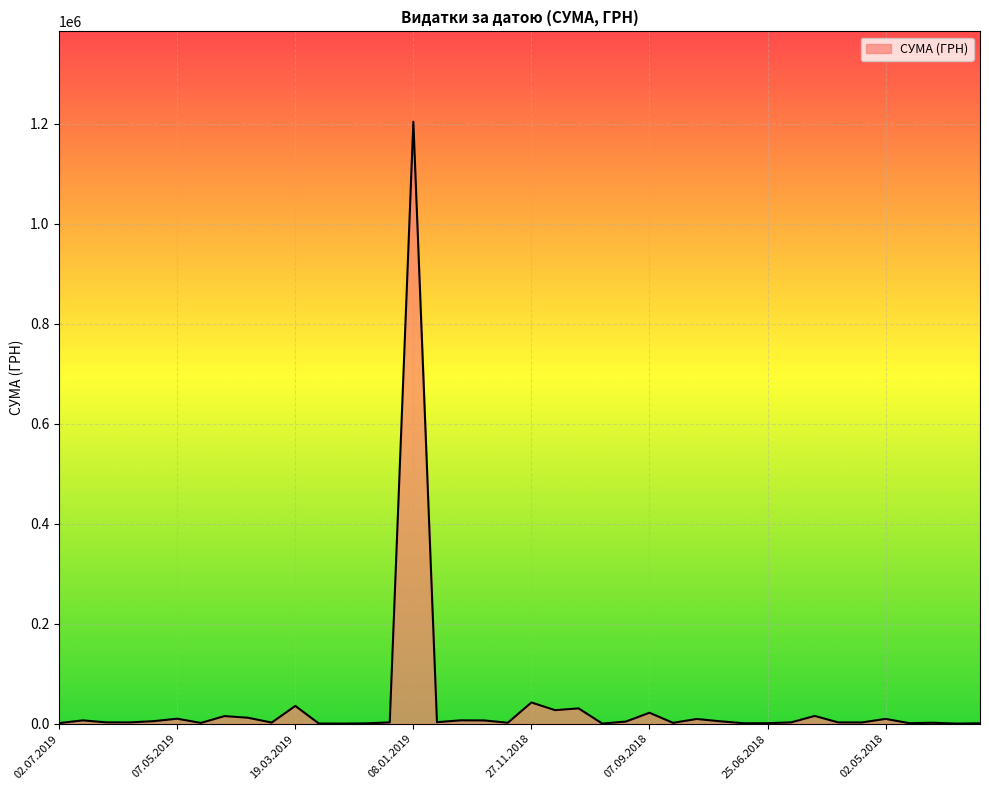

What is the difference between the maximum and minimum values?

1203174.9